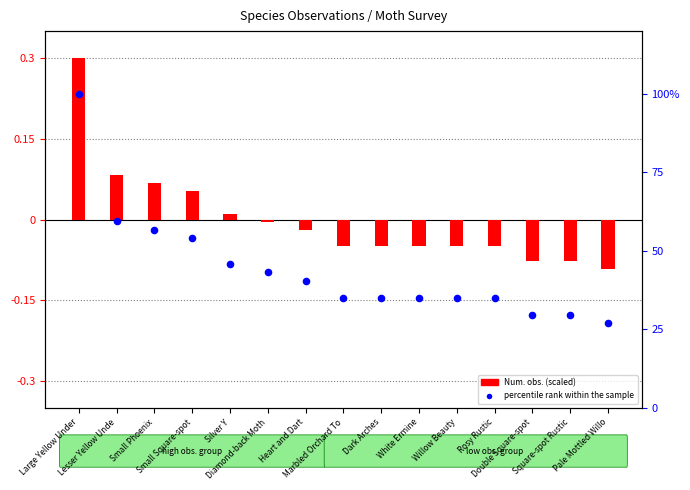

Is the value of percentile rank within the sample at Silver Y greater than the value of Num. obs. (scaled) at Small Phoenix?

Yes